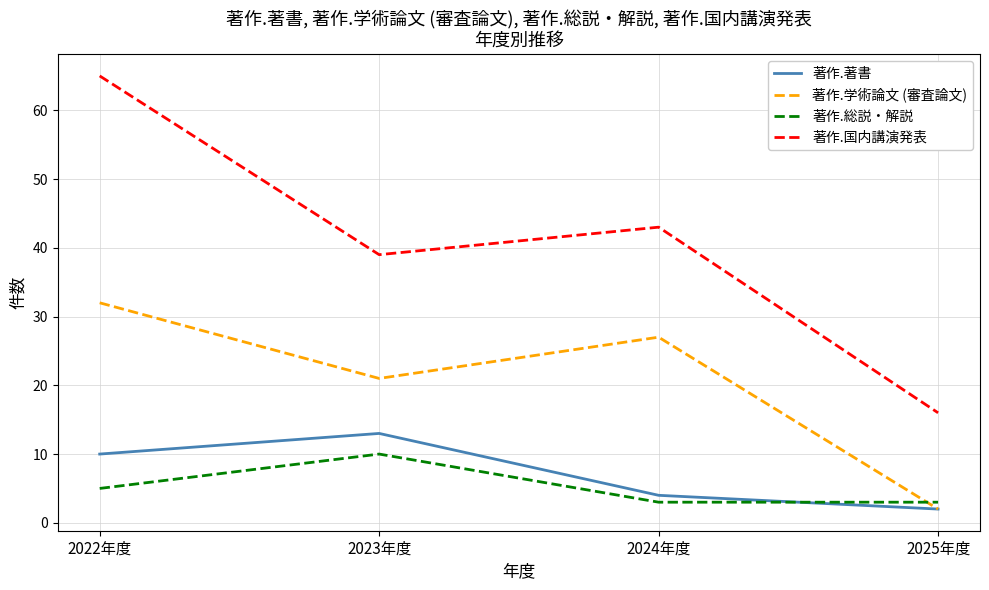

In 著作.学術論文 (審査論文), how many points are lower than both neighbors (excluding endpoints)?

1